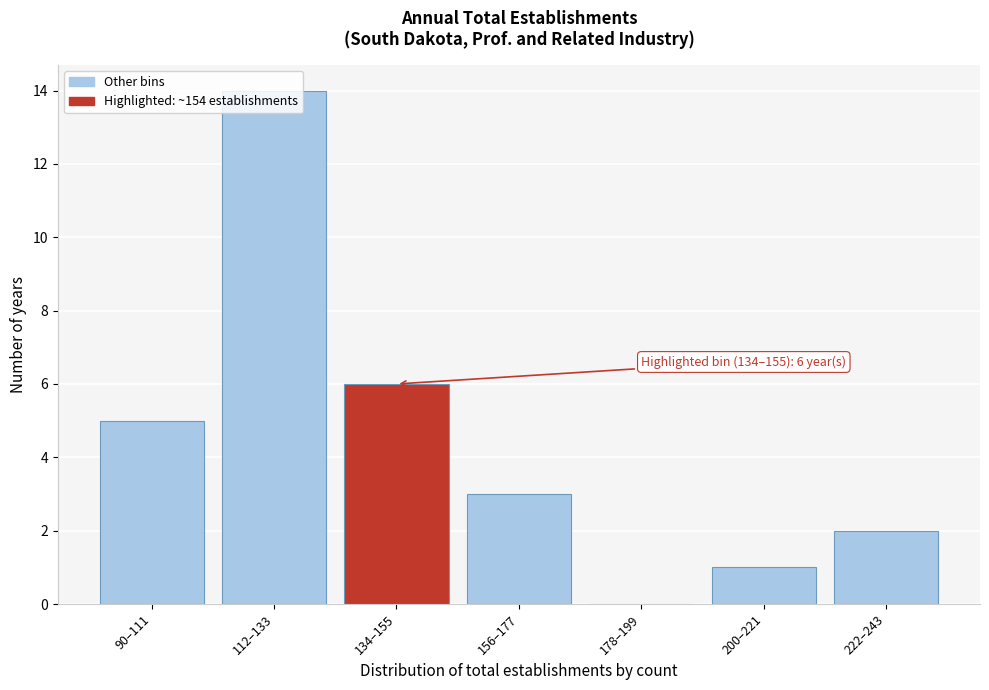

Is it true that the value at 200–221 is 1?

True